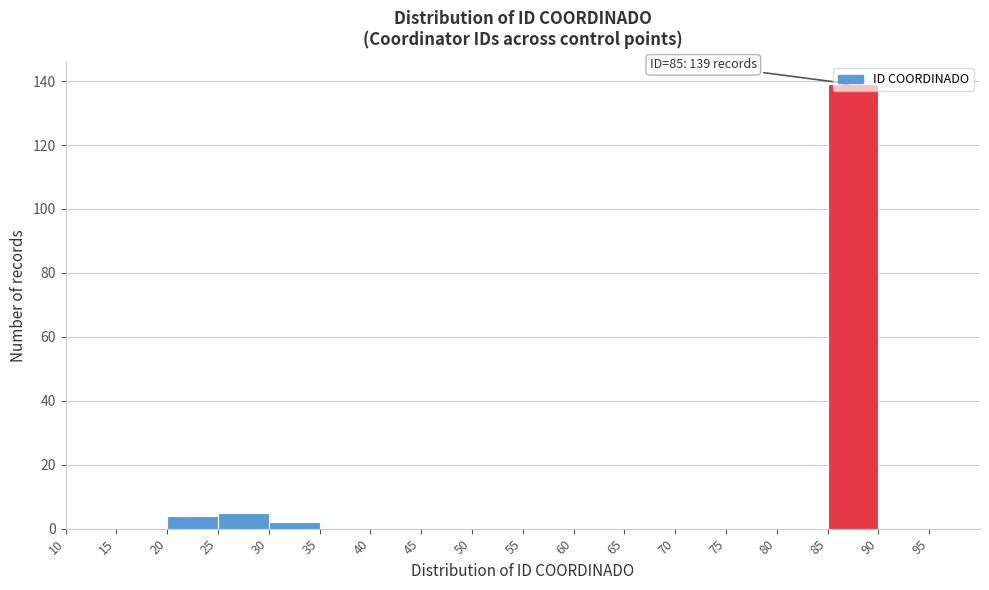

Over which range of the x-axis is the bar tallest?

85 to 90